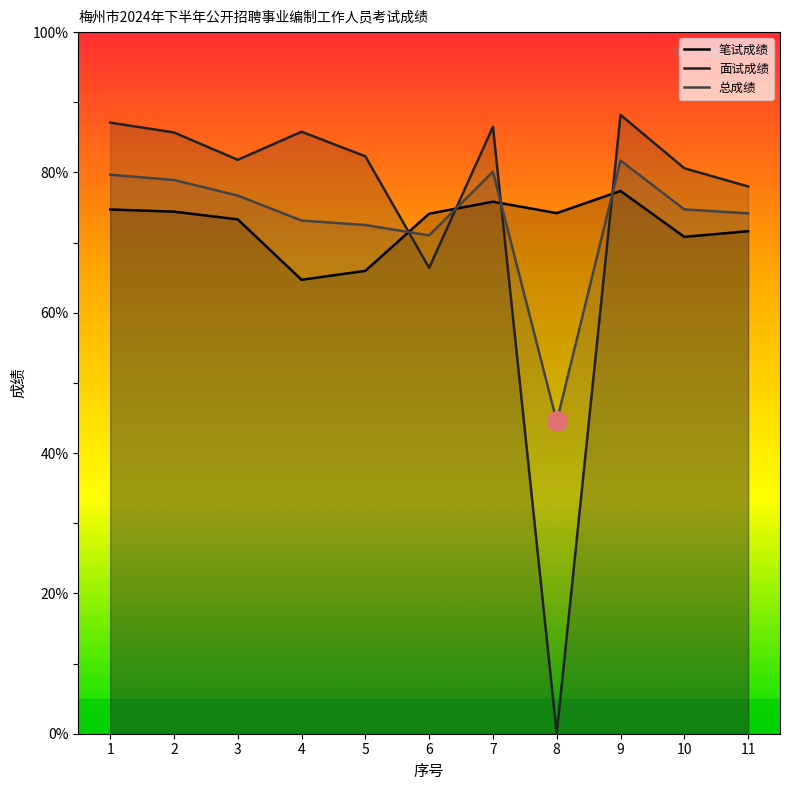

What is the value of the 面试成绩 point at the 5th from the left?

82.3